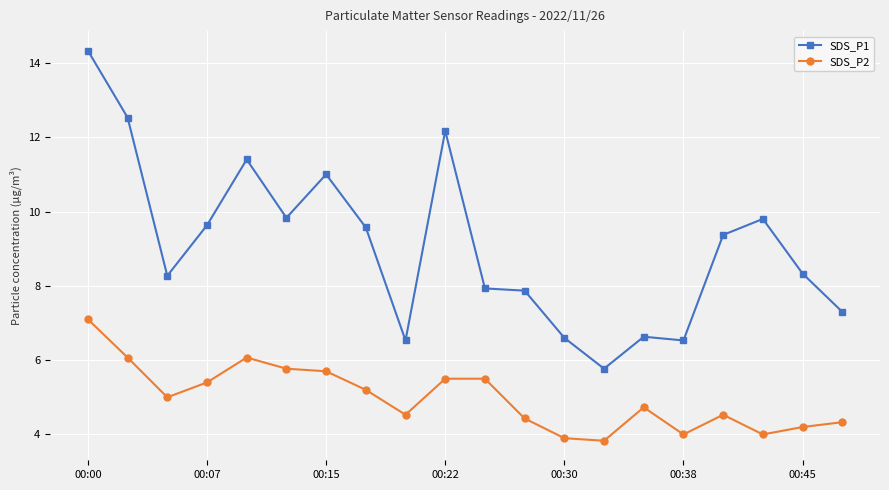

What is the highest value of the SDS_P1 series?

14.3